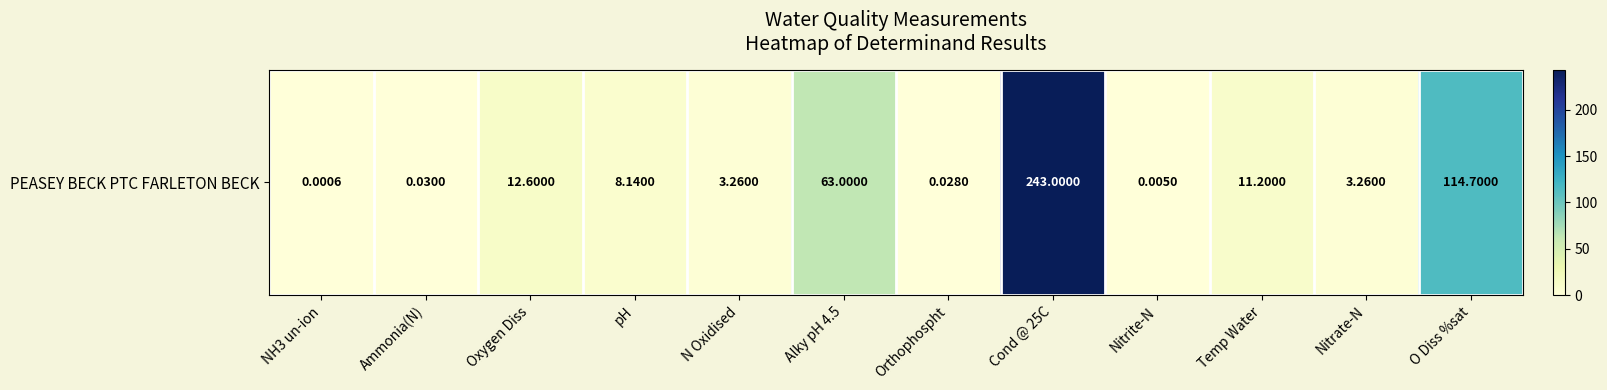

Reading left to right, list all the values displayed in this chart.

0.0	0.0	12.6	8.1	3.3	63.0	0.0	243.0	0.0	11.2	3.3	114.7